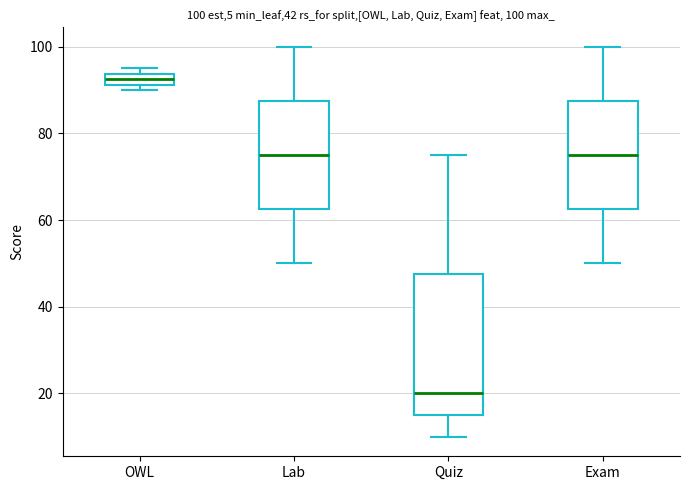

Comparing the boxes themselves (not the whiskers), which one is the tallest?

Quiz